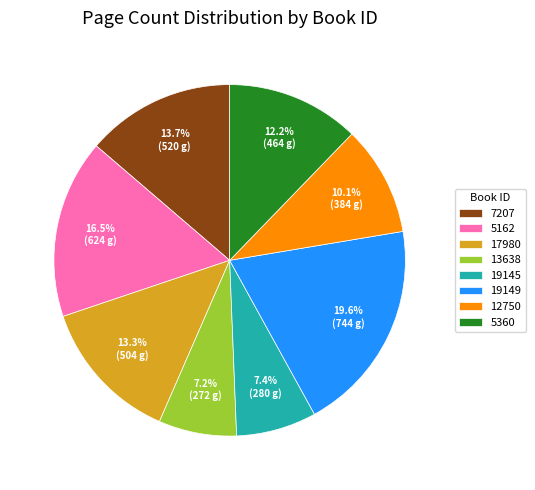

Which has a higher value, 7207 or 19149?

19149